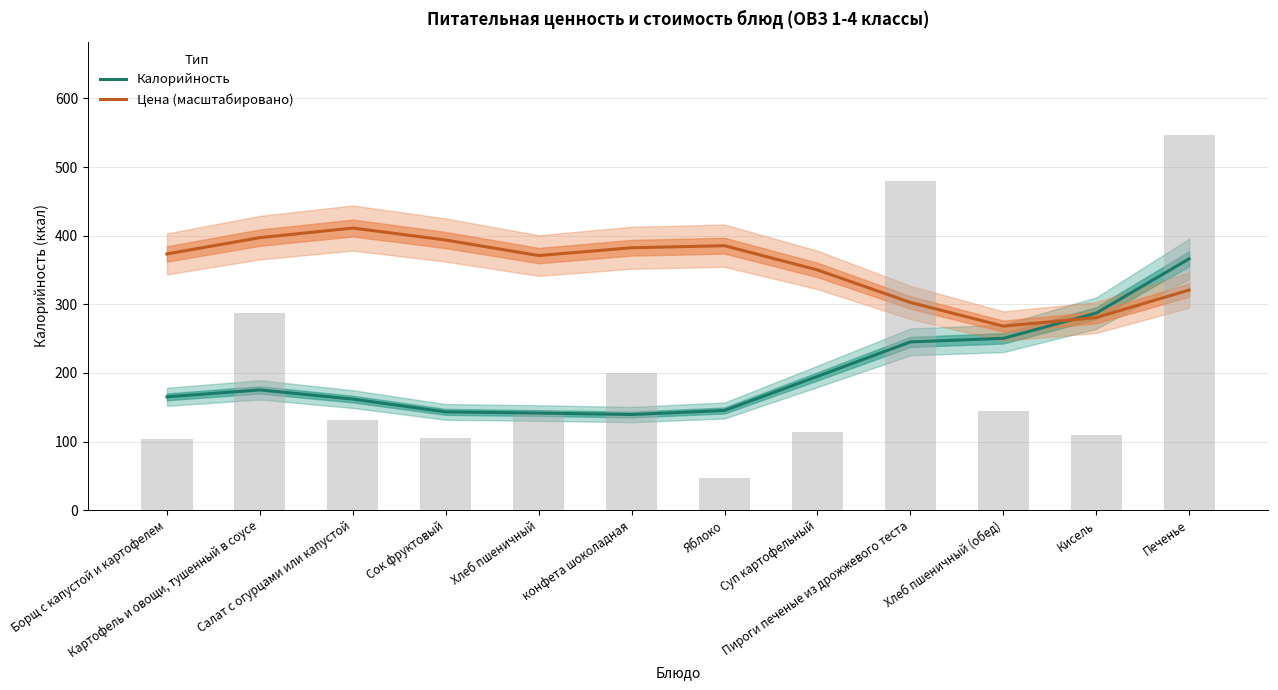

Does the chart contain any negative values?

No